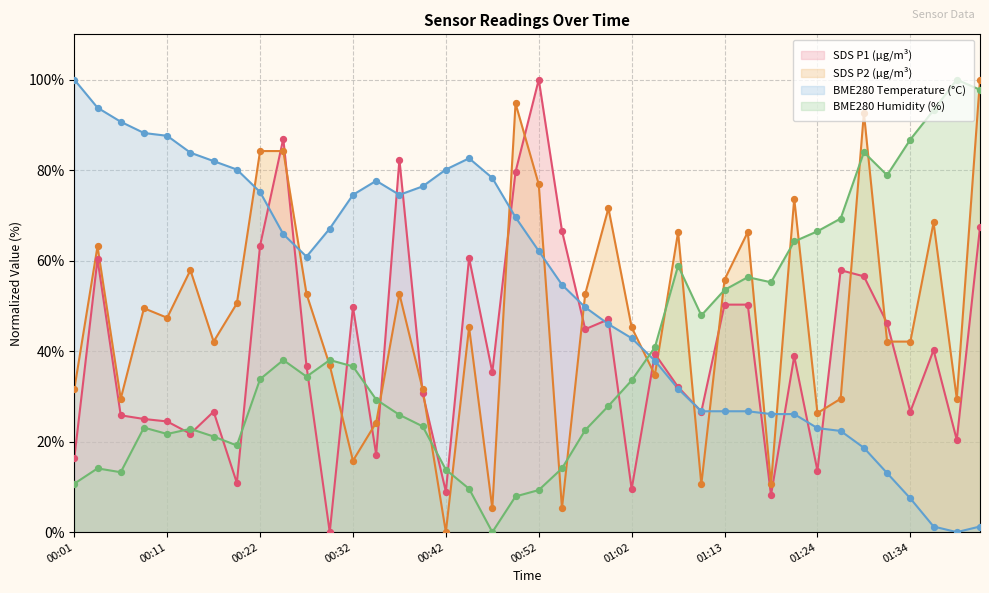

Which series reaches the maximum Y coordinate?

SDS_P1